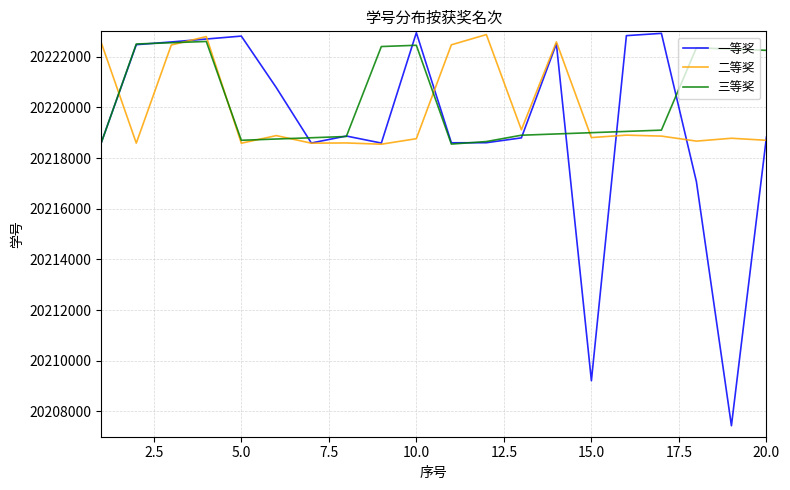

What are all the series names shown in the legend?

一等奖, 二等奖, 三等奖